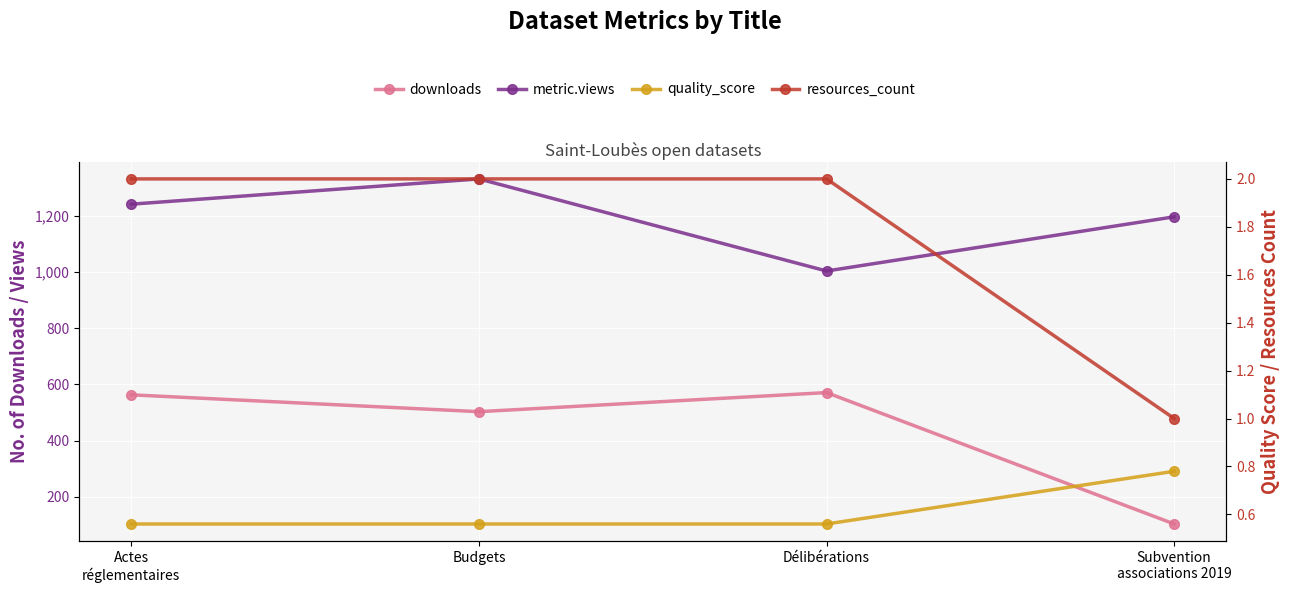

What is the label of the 3rd point from the left?

Délibérations